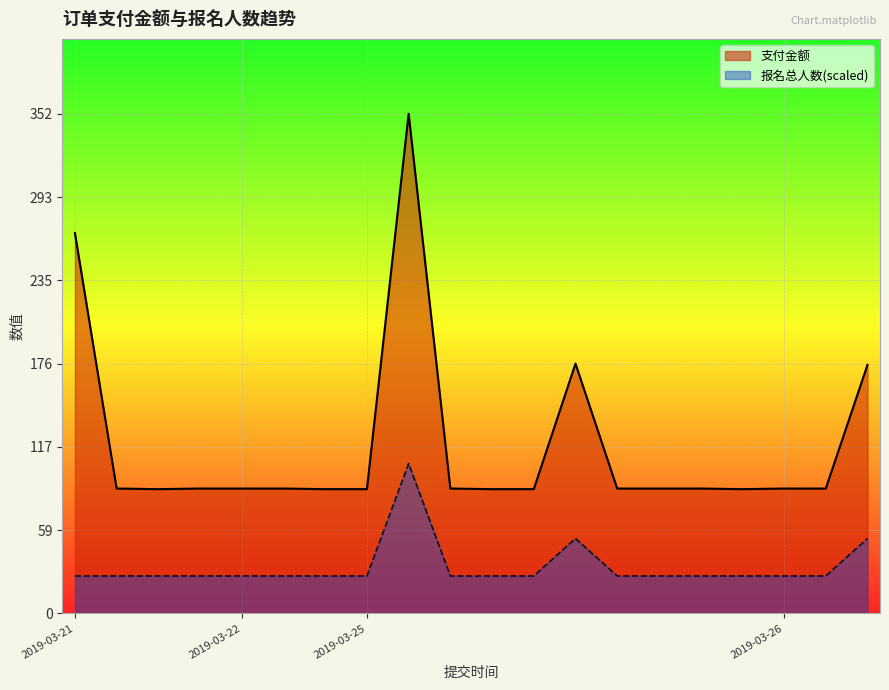

Reading right to left, list all the values displayed in this chart.

支付金额: 175.1	88.0	88.0	87.6	88.0	88.0	88.0	176.0	87.6	87.6	88.0	352.0	87.6	87.6	88.0	88.0	88.0	87.6	88.0	268.0
报名总人数: 52.8	26.4	26.4	26.4	26.4	26.4	26.4	52.8	26.4	26.4	26.4	105.6	26.4	26.4	26.4	26.4	26.4	26.4	26.4	26.4